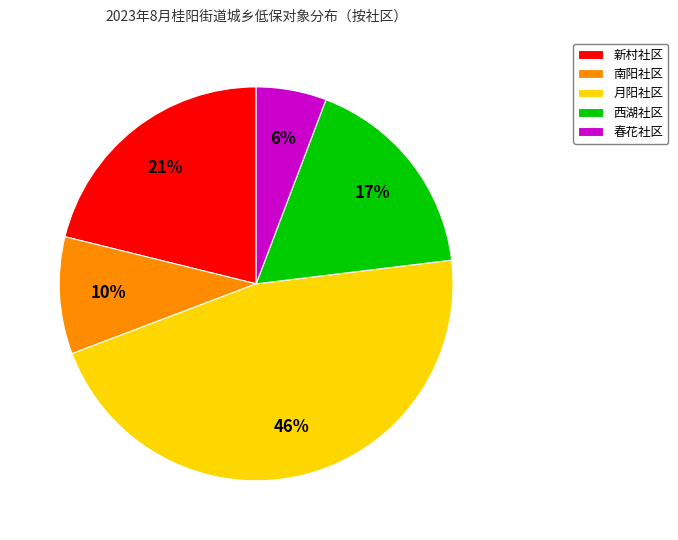

Combined, do 南阳社区 and 新村社区 account for over 50%?

No